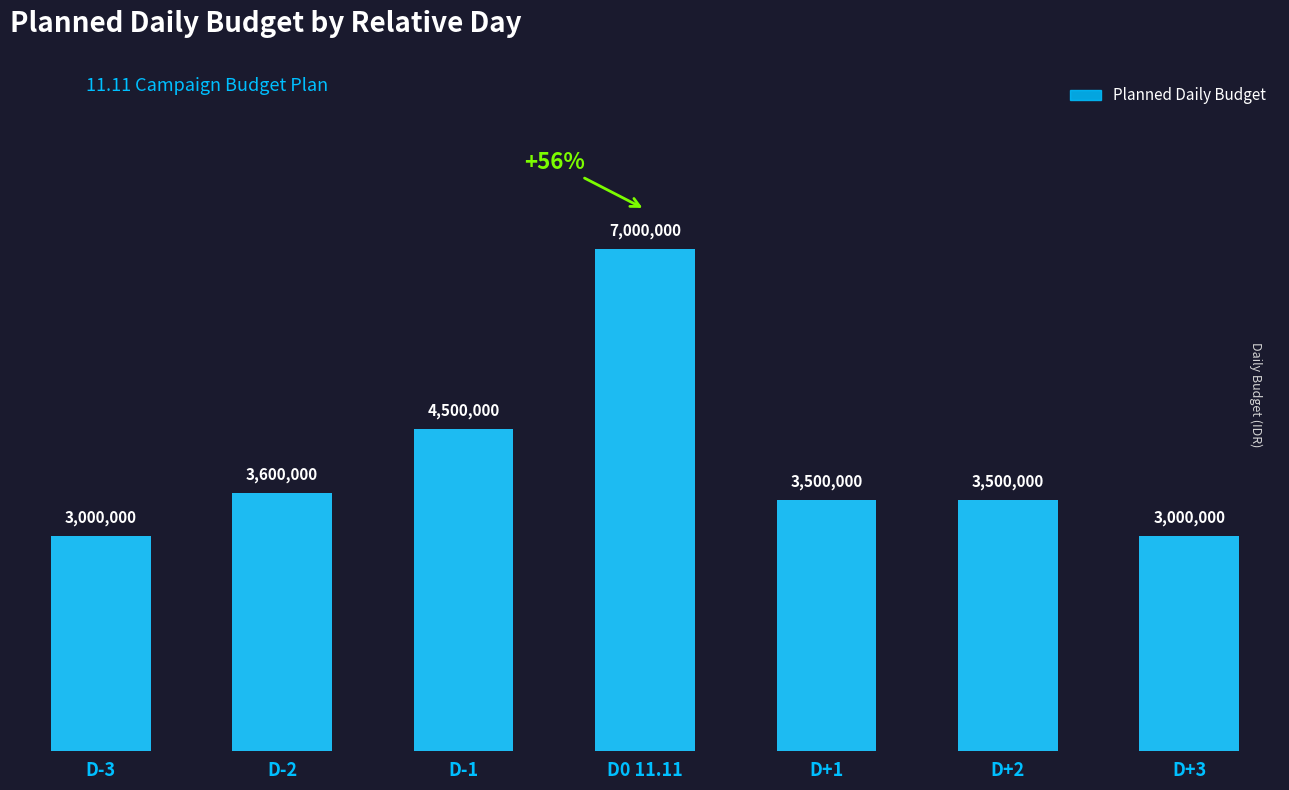

Reading left to right, extract all data points from this chart.

3000000	3600000	4500000	7000000	3500000	3500000	3000000